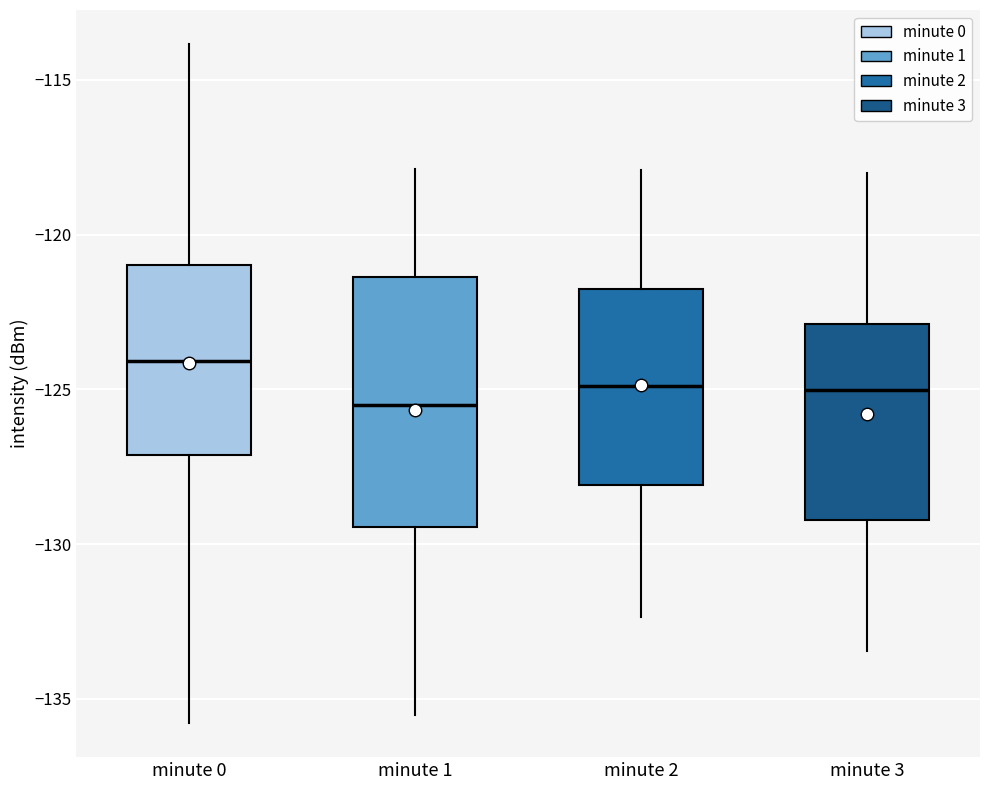

Where does the upper whisker of the box for minute 3 end on the y-axis? The values are not printed on the chart, so give them approximately, as read against the axis.

-118.0